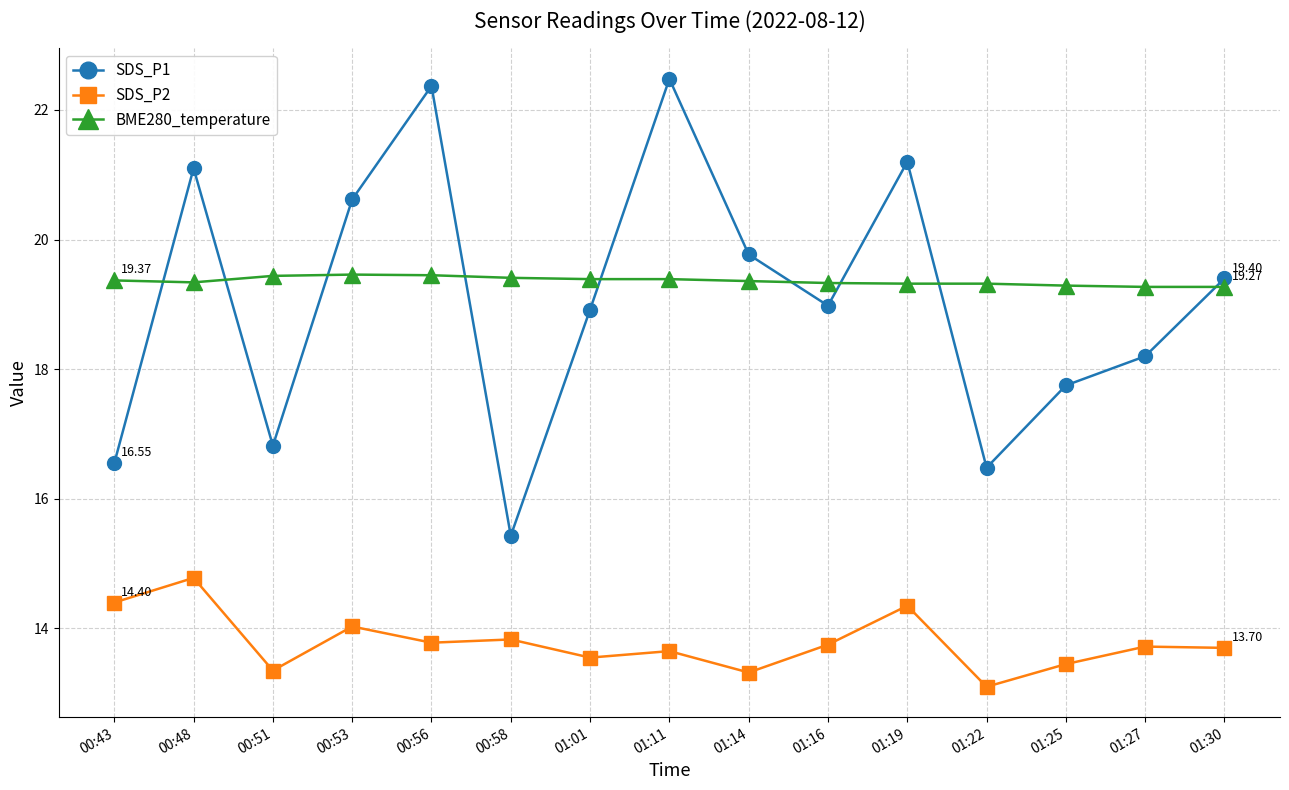

At which category does SDS_P2 reach its first local valley?

00:51